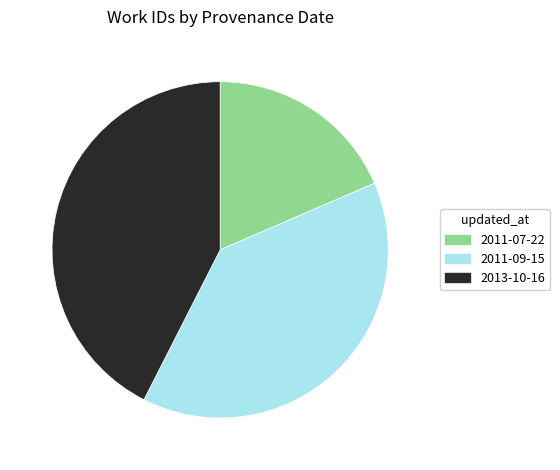

Which has a higher value, 2011-09-15 or 2013-10-16?

2013-10-16